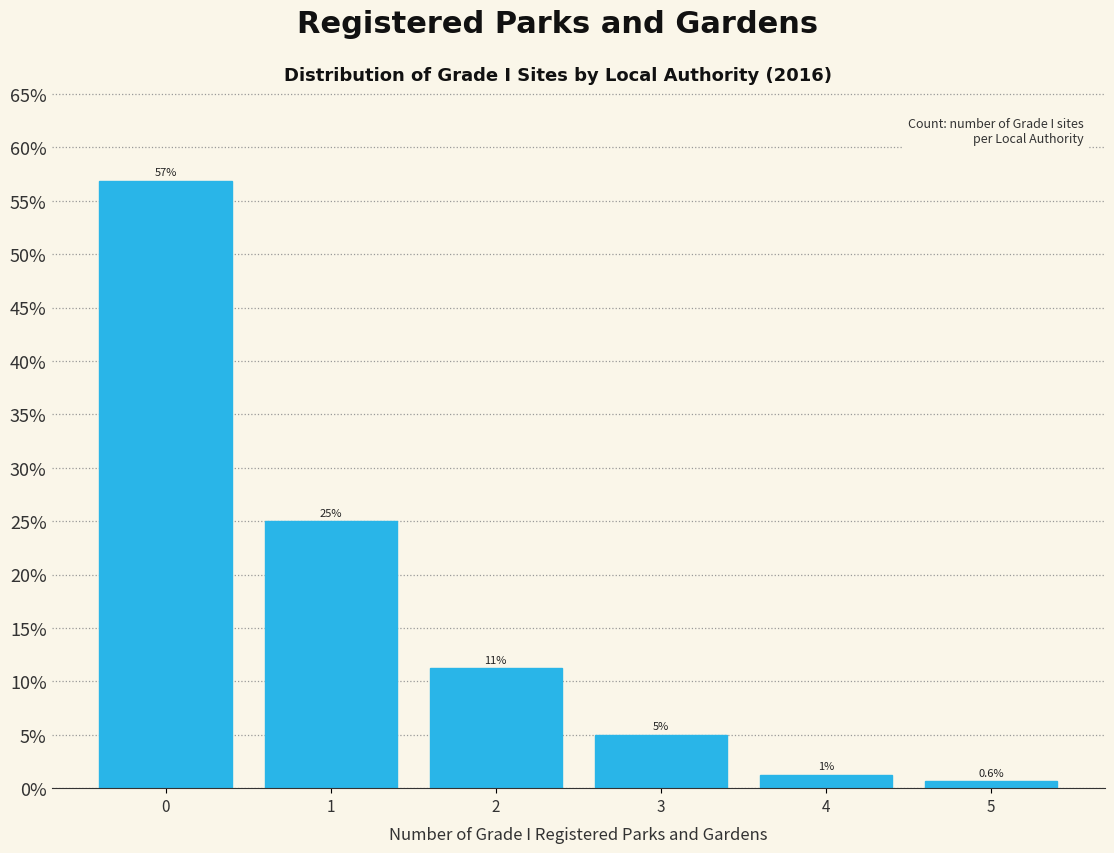

Which range on the x-axis has the tallest bar?

-0.5 to 0.5